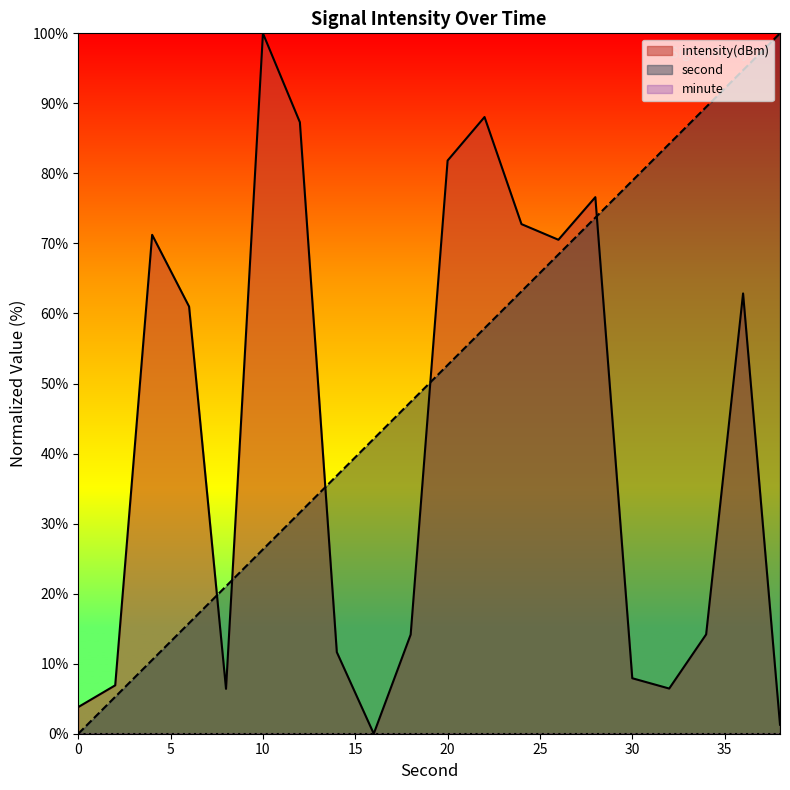

How many lines are shown in the chart?

3